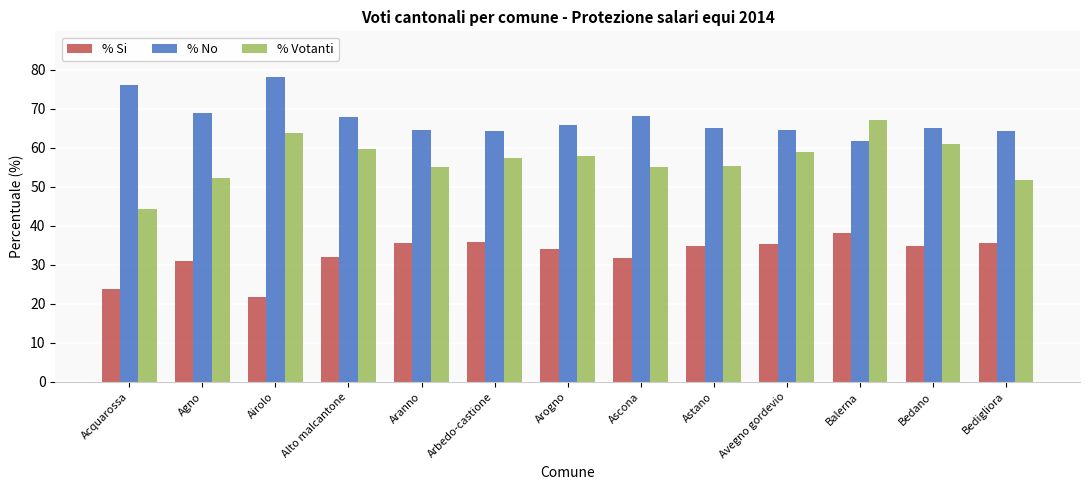

The % Votanti series shows 55.3 at Astano. True or false?

True